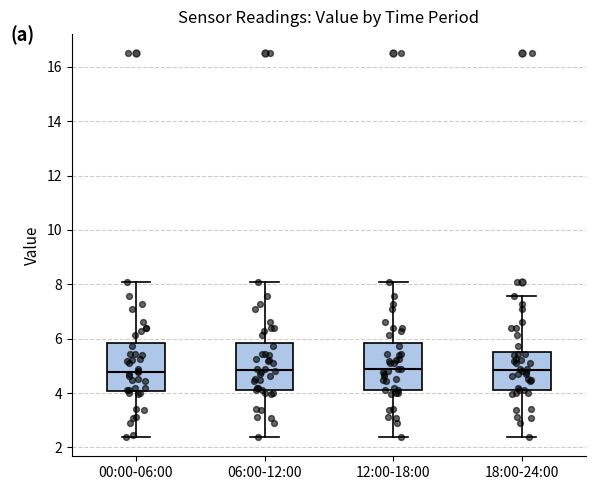

Reading left to right, read every box against the y-axis: the position of its median line, the range the box covers, and the ends of its whiskers. The values are not printed on the chart, so give them approximately, as read against the axis.

00:00-06:00: median 4.8, box 4.0 to 5.8, whiskers 2.4 to 8.0
06:00-12:00: median 4.8, box 4.2 to 5.8, whiskers 2.4 to 8.0
12:00-18:00: median 5.0, box 4.2 to 5.8, whiskers 2.4 to 8.0
18:00-24:00: median 4.8, box 4.2 to 5.6, whiskers 2.4 to 7.6